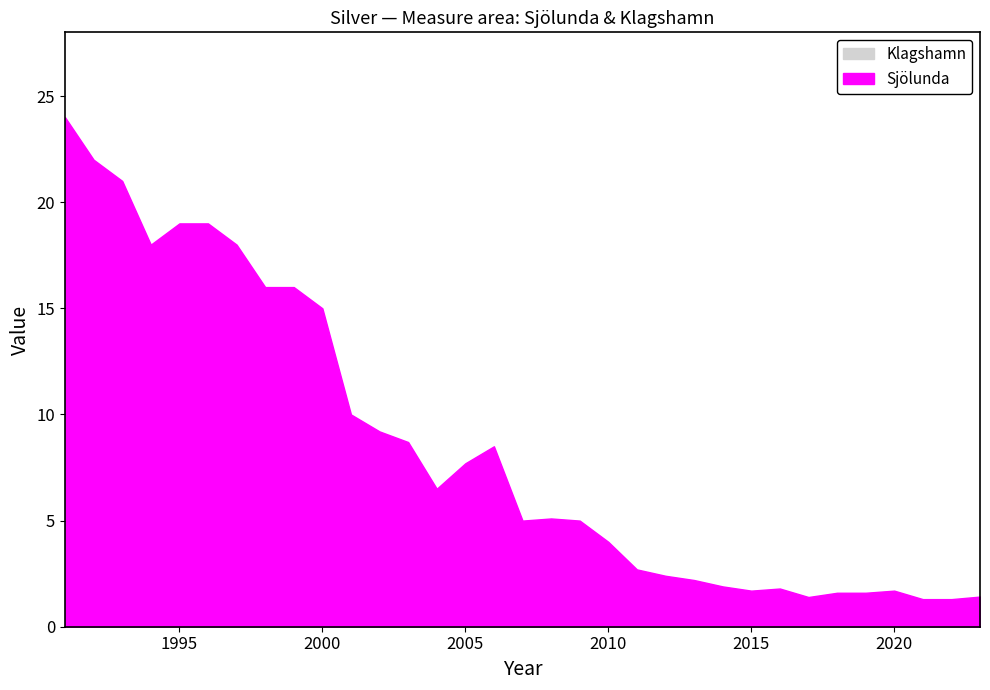

Which category has the highest value in the Sjölunda series?

1991